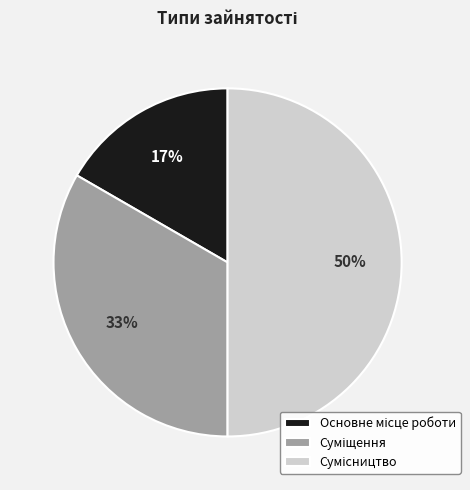

To the nearest percent, what is the average slice percentage?

33%